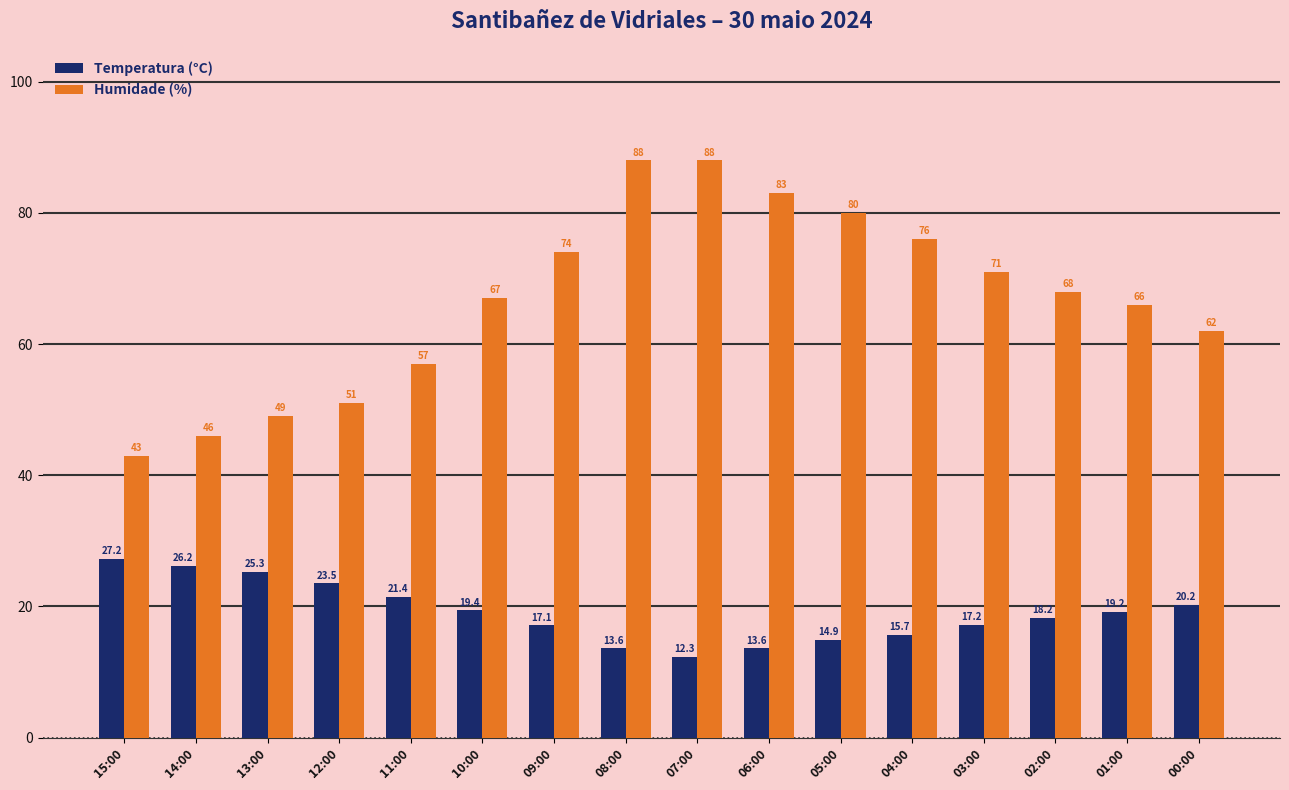

What is the label of the 5th bar from the left?

11:00